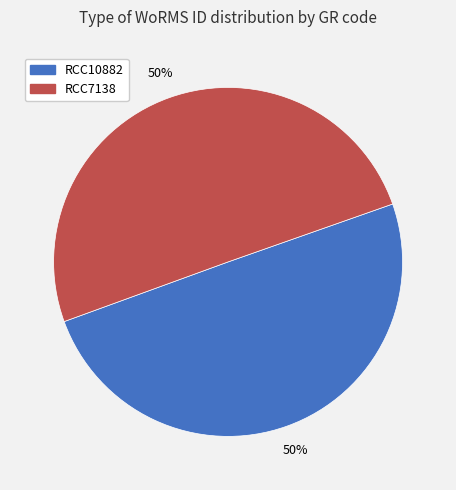

To the nearest percent, what is the average slice percentage?

50%